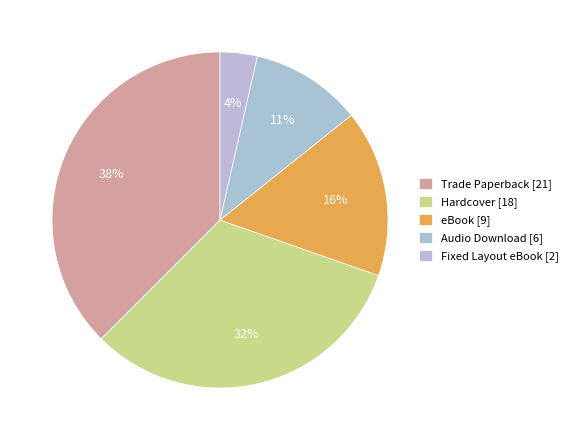

Count the number of slices in the pie.

5